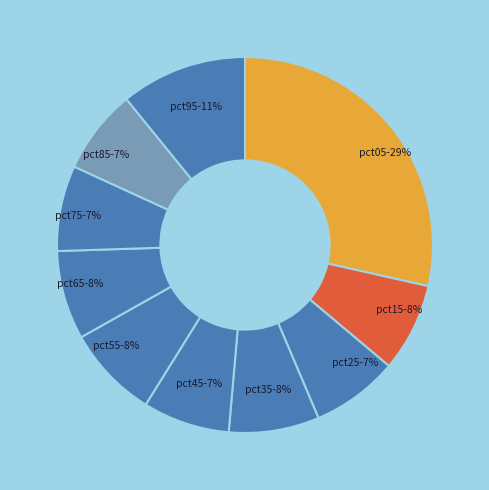

How many slices are in this pie chart?

10